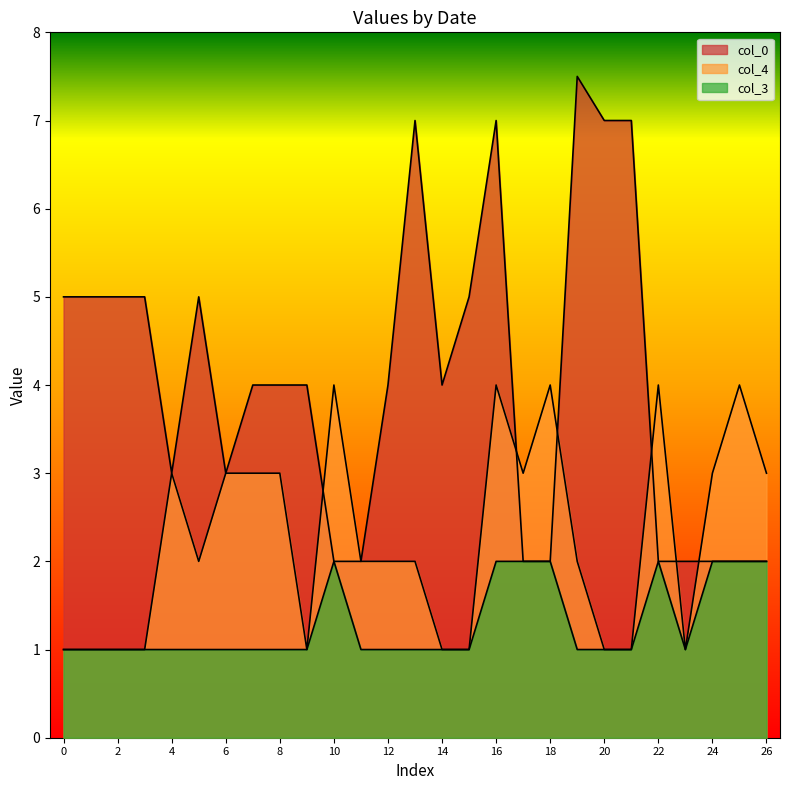

Does the chart display data point markers on the line(s)?

No